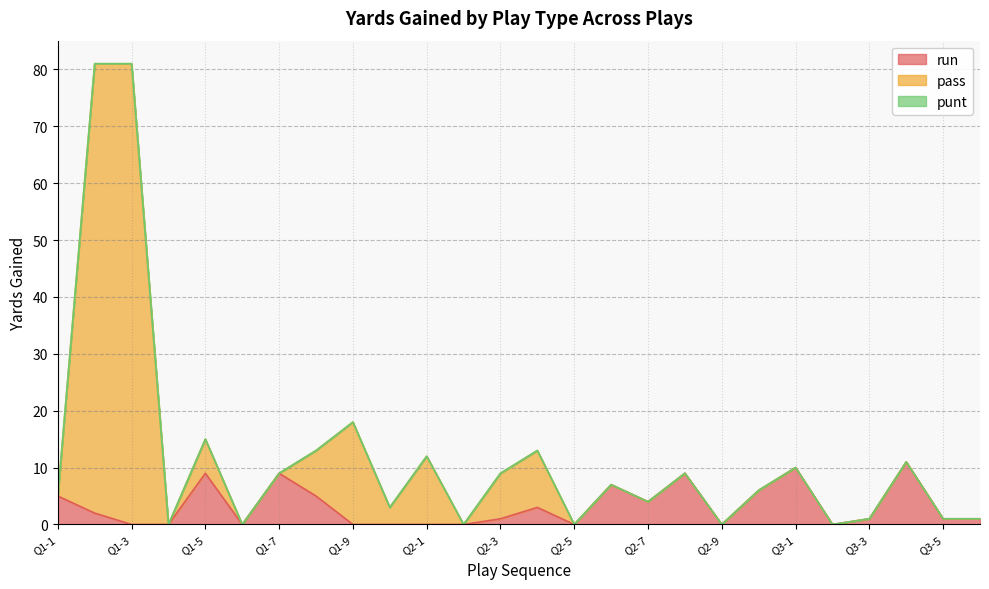

Is it true that run equals 2 at Q1-2?

True